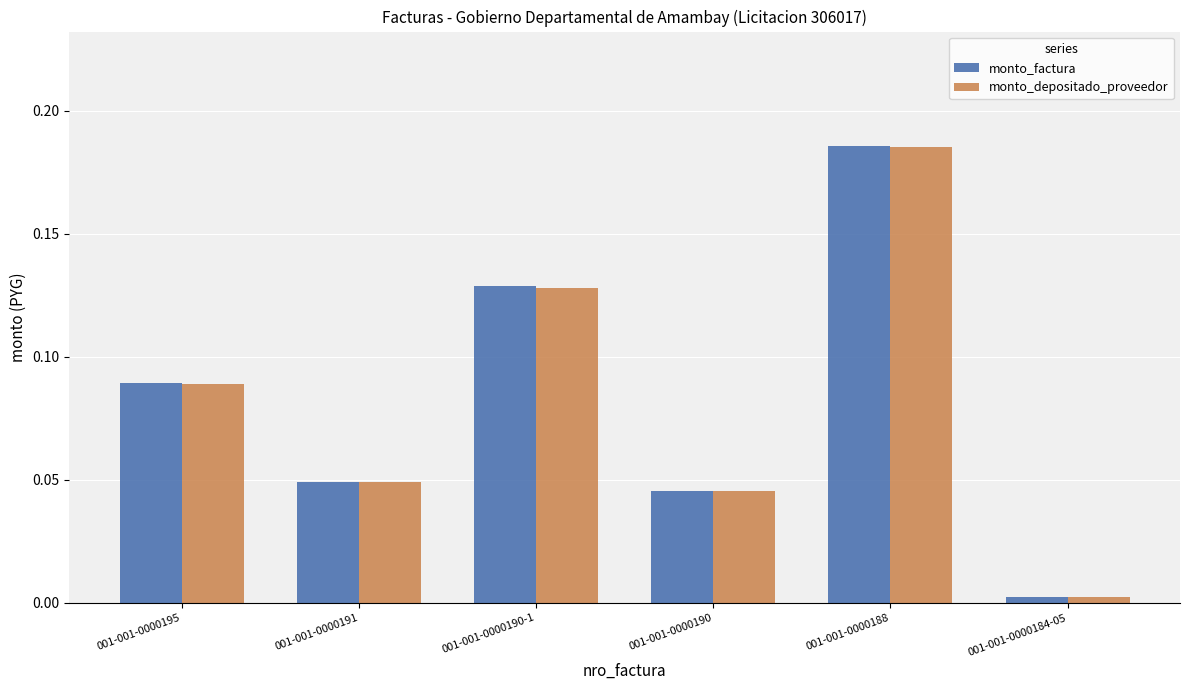

Which category has the lowest value in the monto_factura series?

001-001-0000184-05